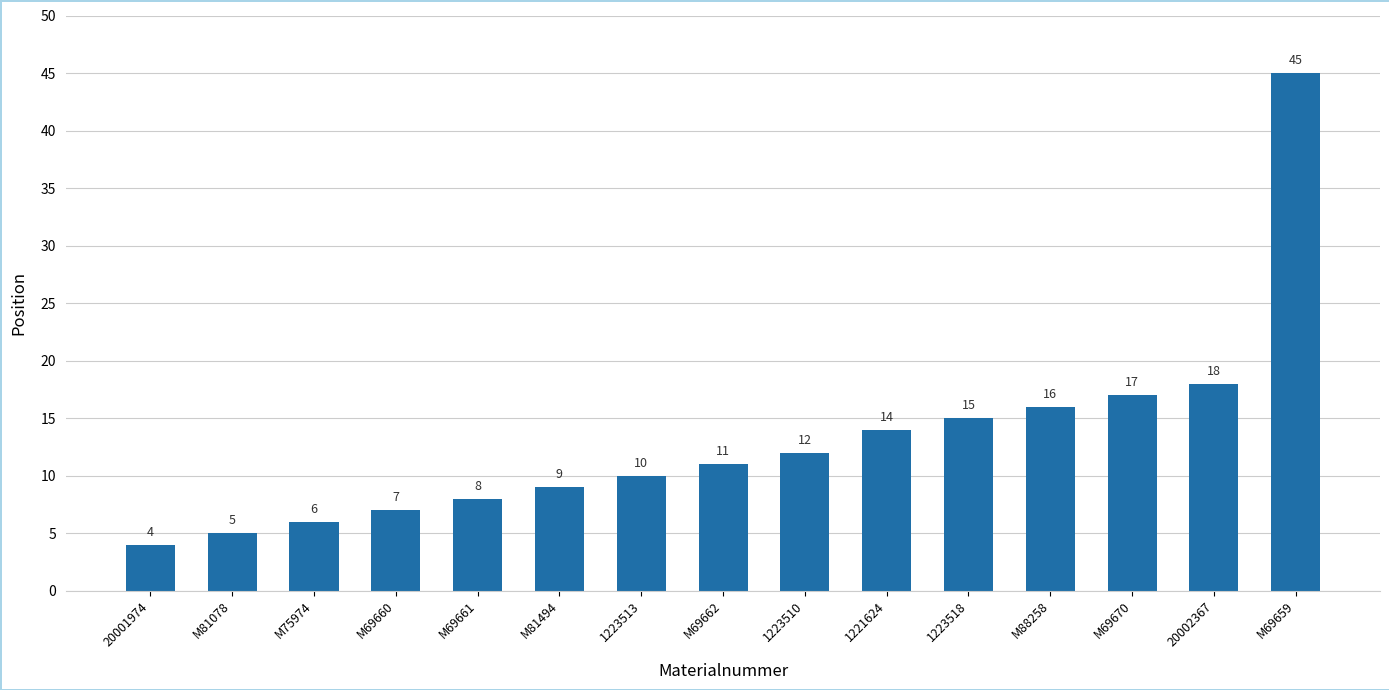

What is the difference between the maximum and minimum values?

41